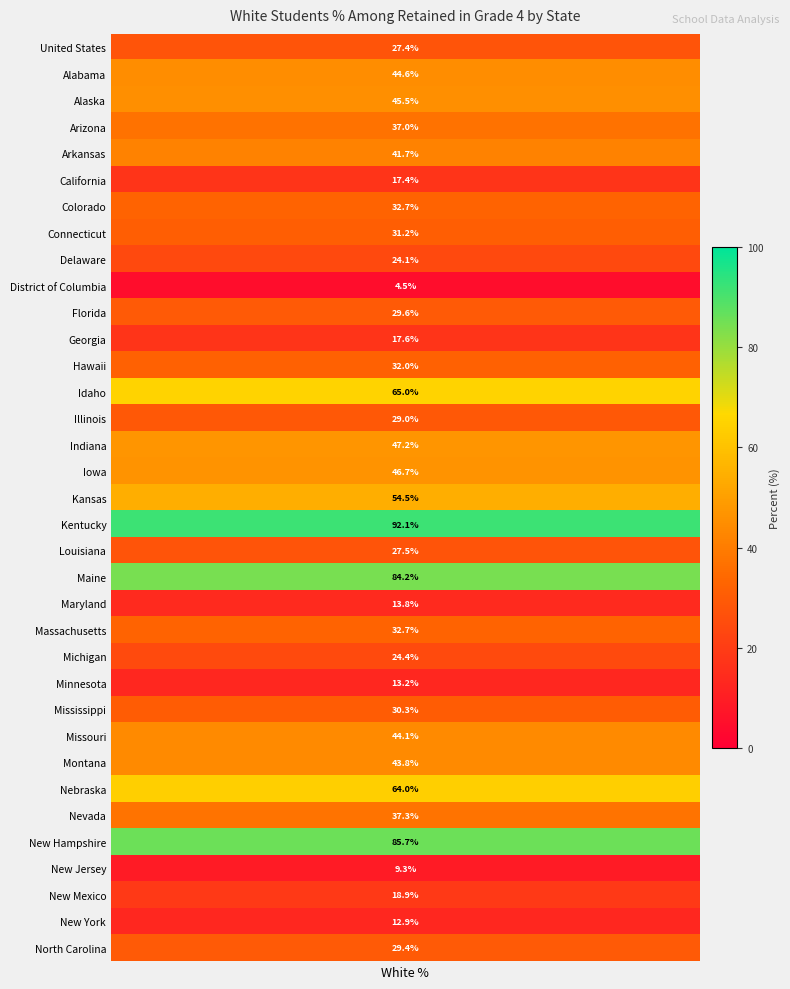

What is the approximate value at United States?

27.4